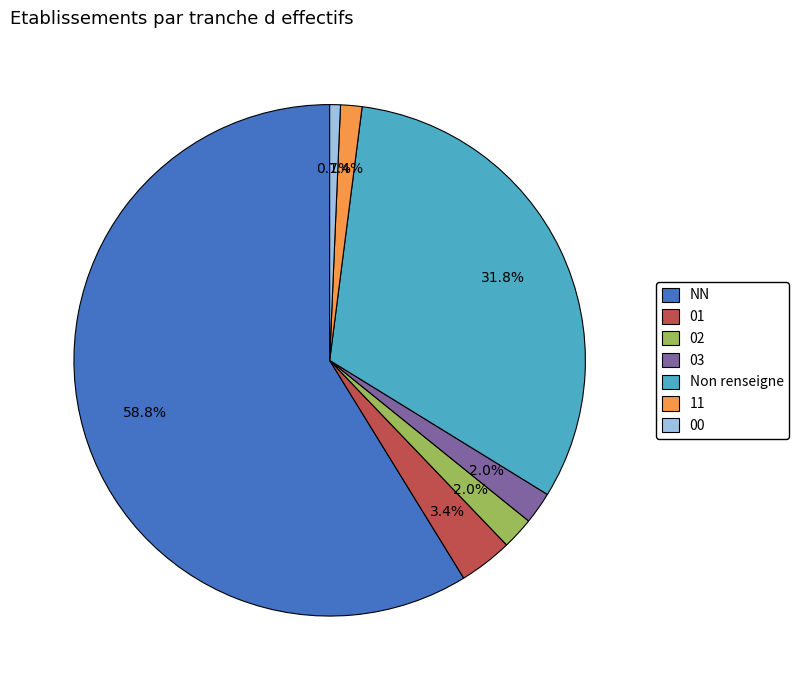

Approximately how many times larger is the value at 11 compared to 00?

2.0